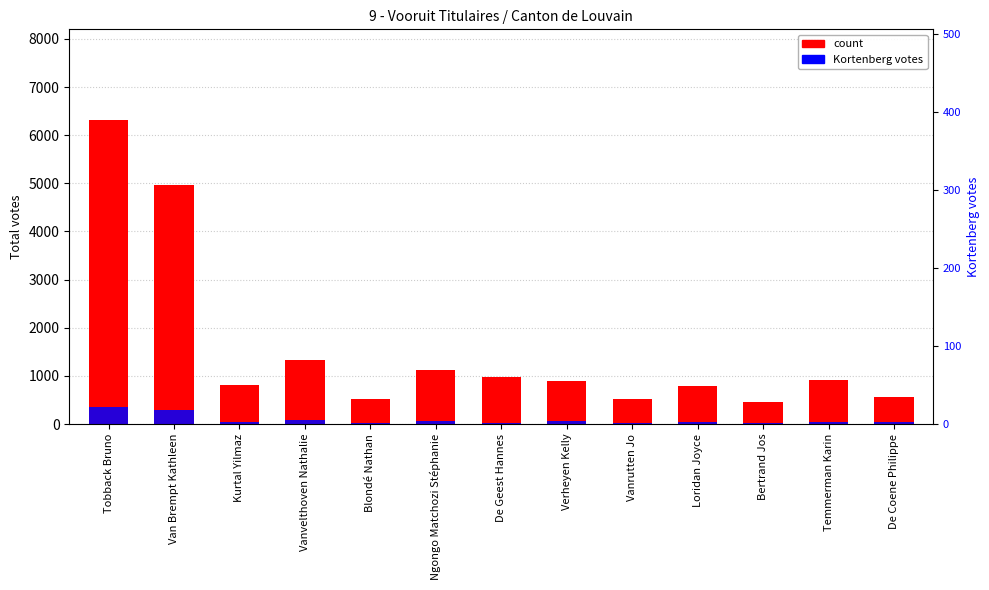

How many values in the count series exceed 891?

6